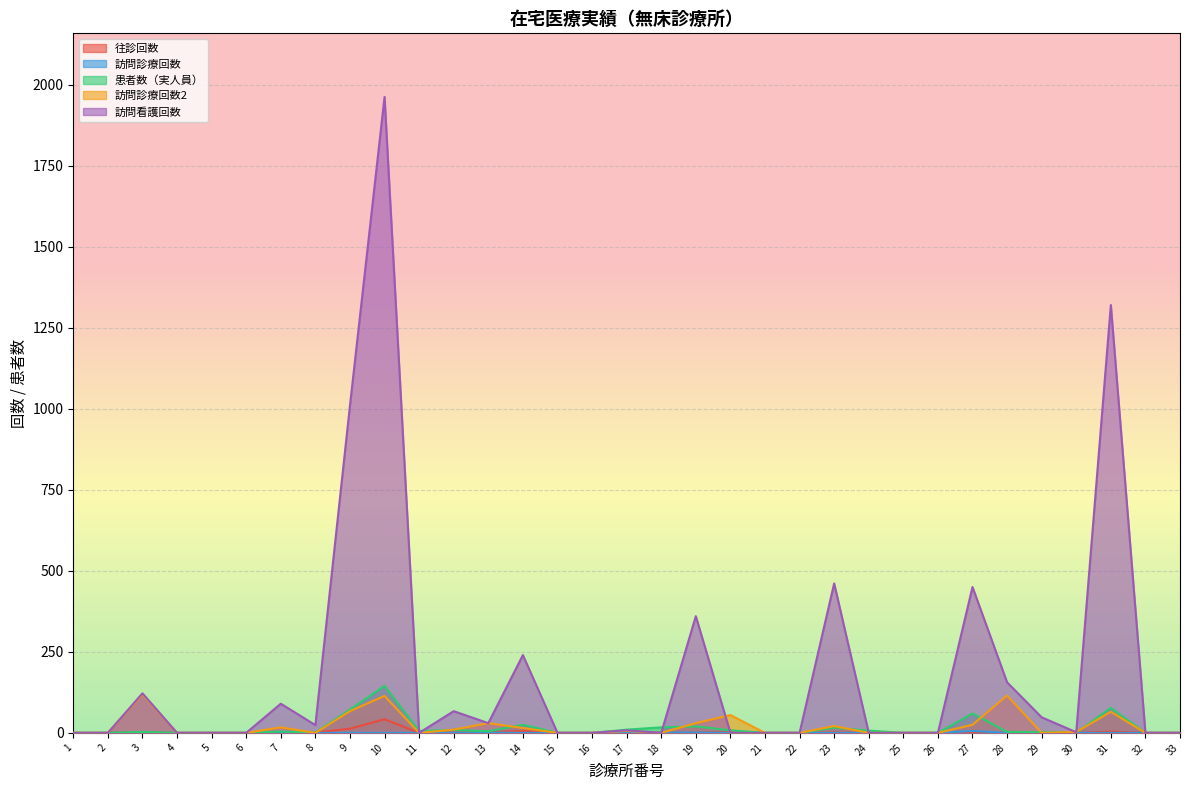

The 往診回数 series shows 0 at 15. True or false?

True